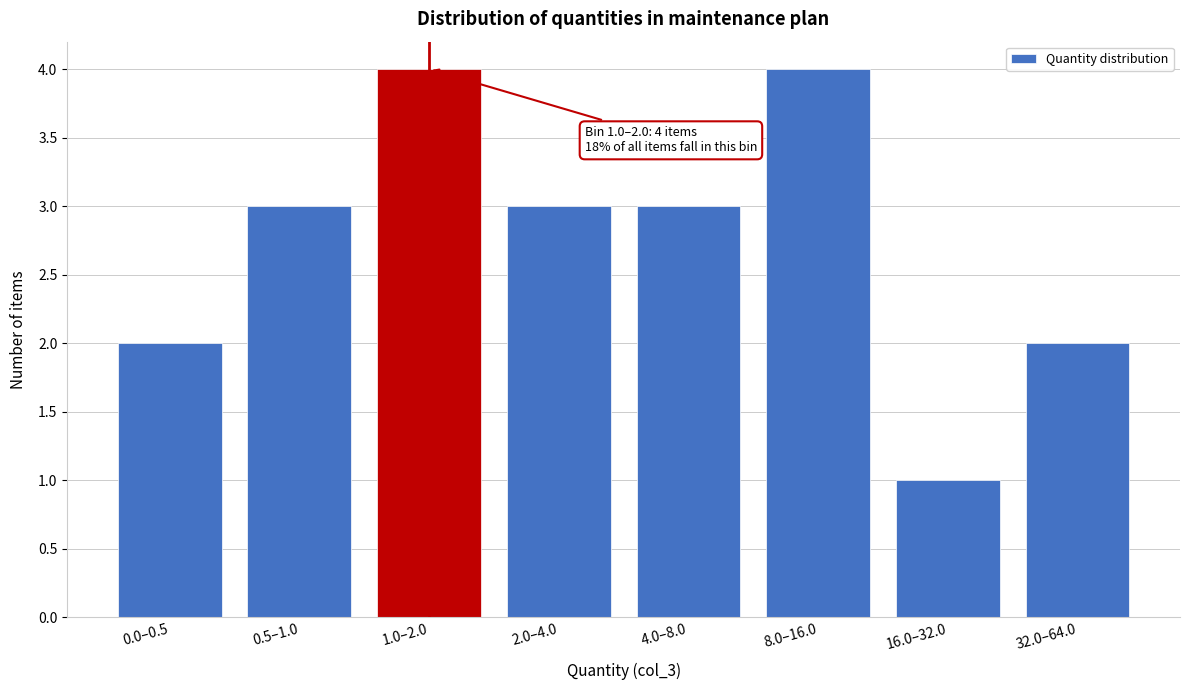

Reading left to right, list all the values displayed in this chart.

2	3	4	3	3	4	1	2